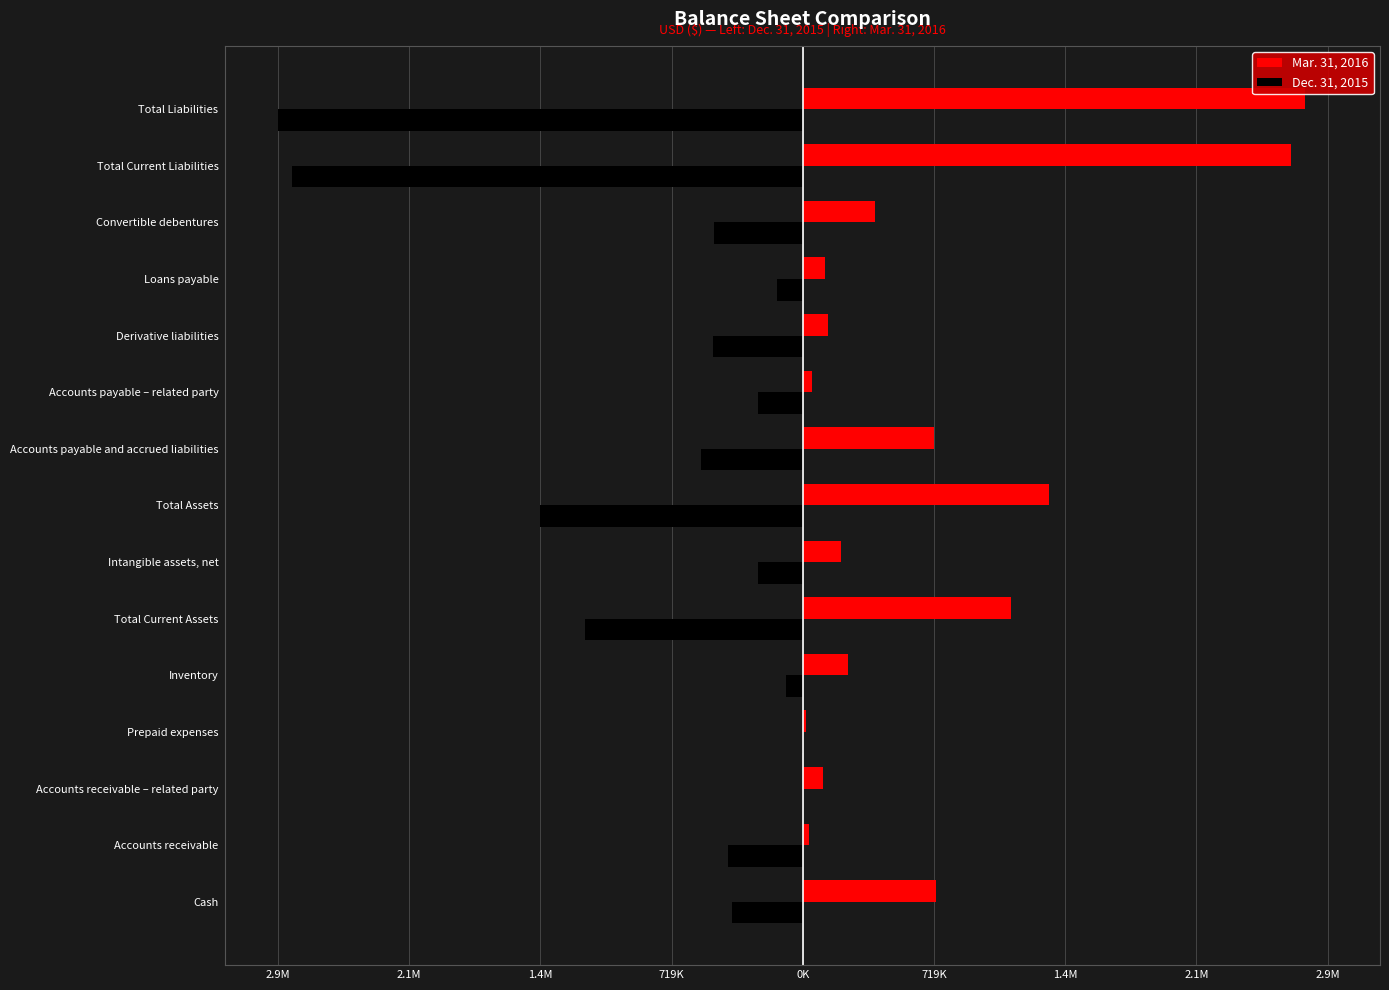

What are all the series names shown in the legend?

Mar. 31, 2016, Dec. 31, 2015